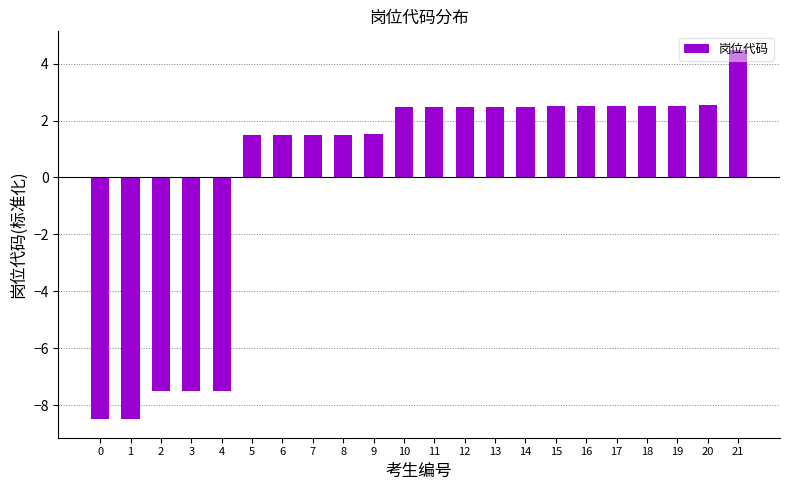

What value does the data have at 17?

2.5